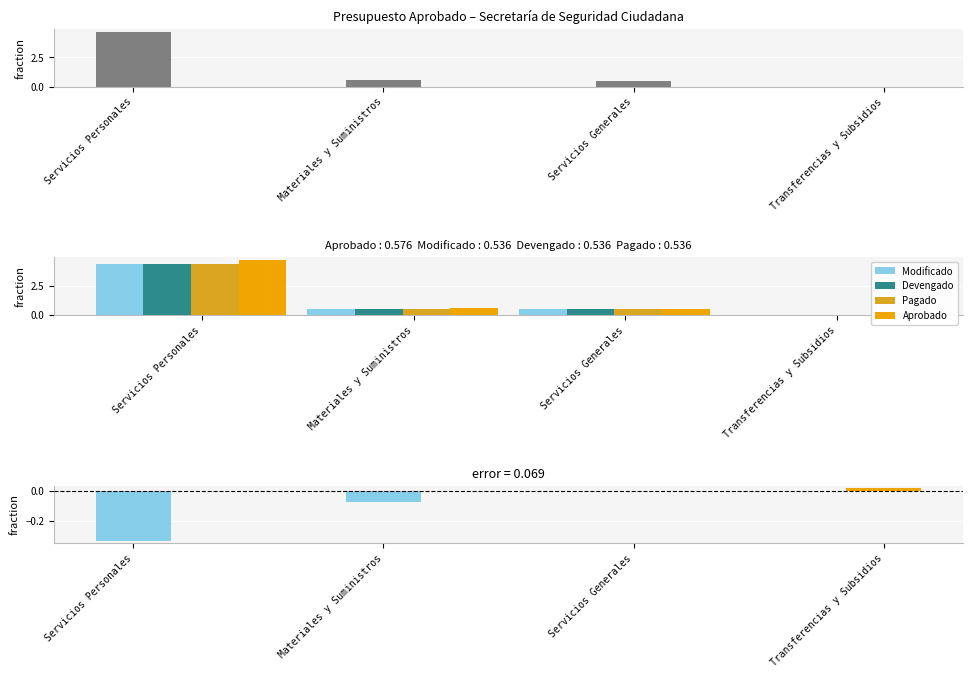

What is the total value across all series at Transferencias y Subsidios?

0.1